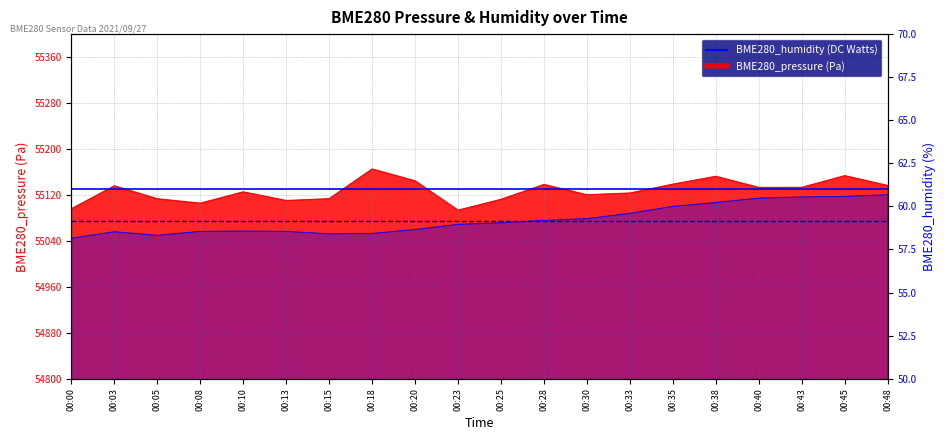

What is the average value of the Average Pressure (55129.64) series?

55129.6